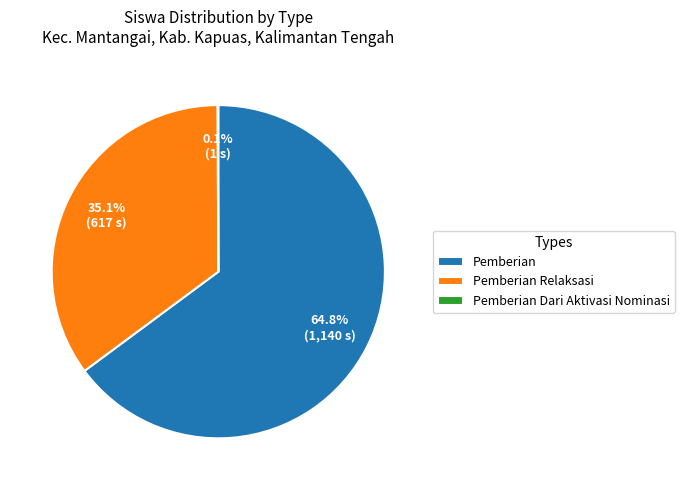

Is the sum of Pemberian and Pemberian Relaksasi greater than half?

Yes